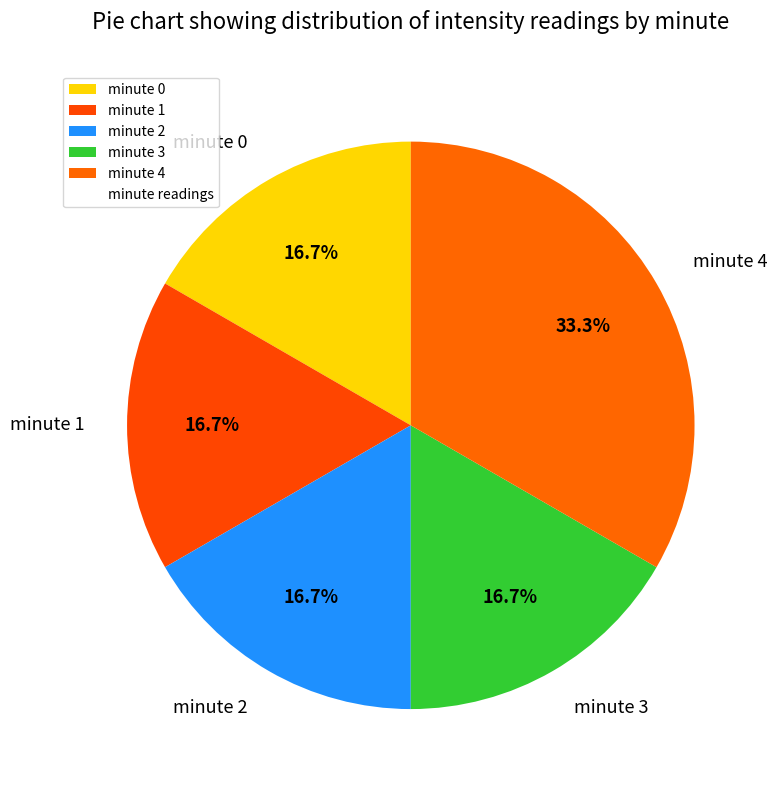

Does minute 0 account for over 50% of the chart?

No